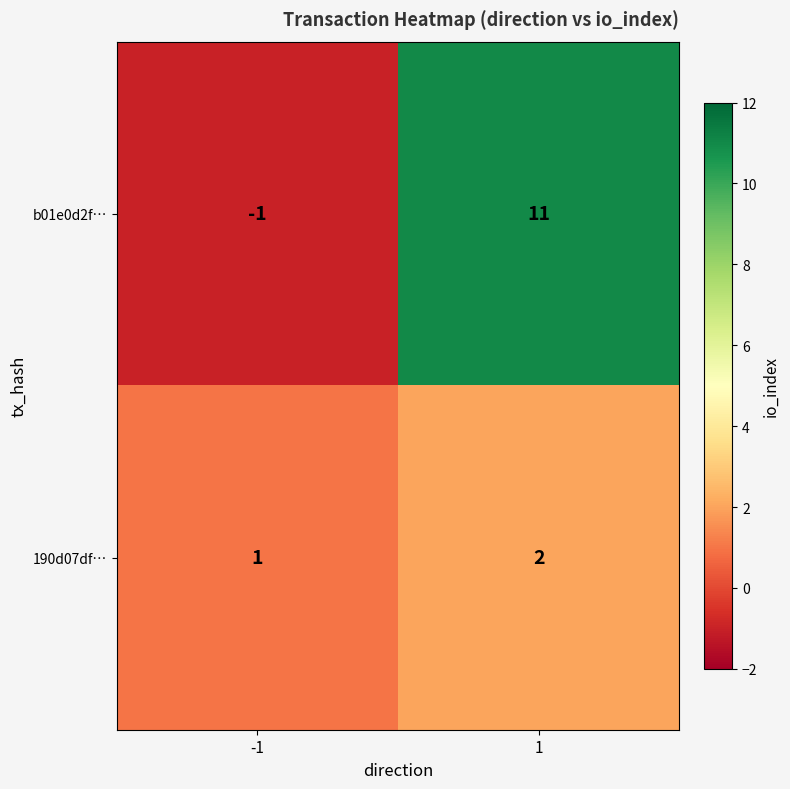

Between -1 and 1, which series saw the biggest shift?

b01e0d2f…